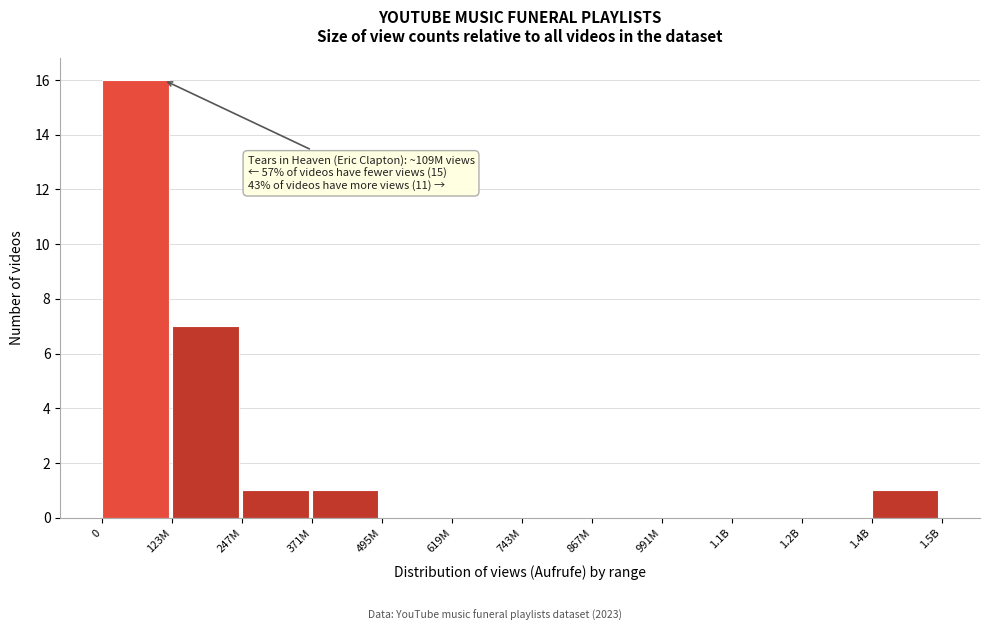

Reading left to right, what are all the values shown in this chart?

0=16	123M=7	247M=1	371M=1	495M=0	619M=0	743M=0	867M=0	991M=0	1.1B=0	1.2B=0	1.4B=1